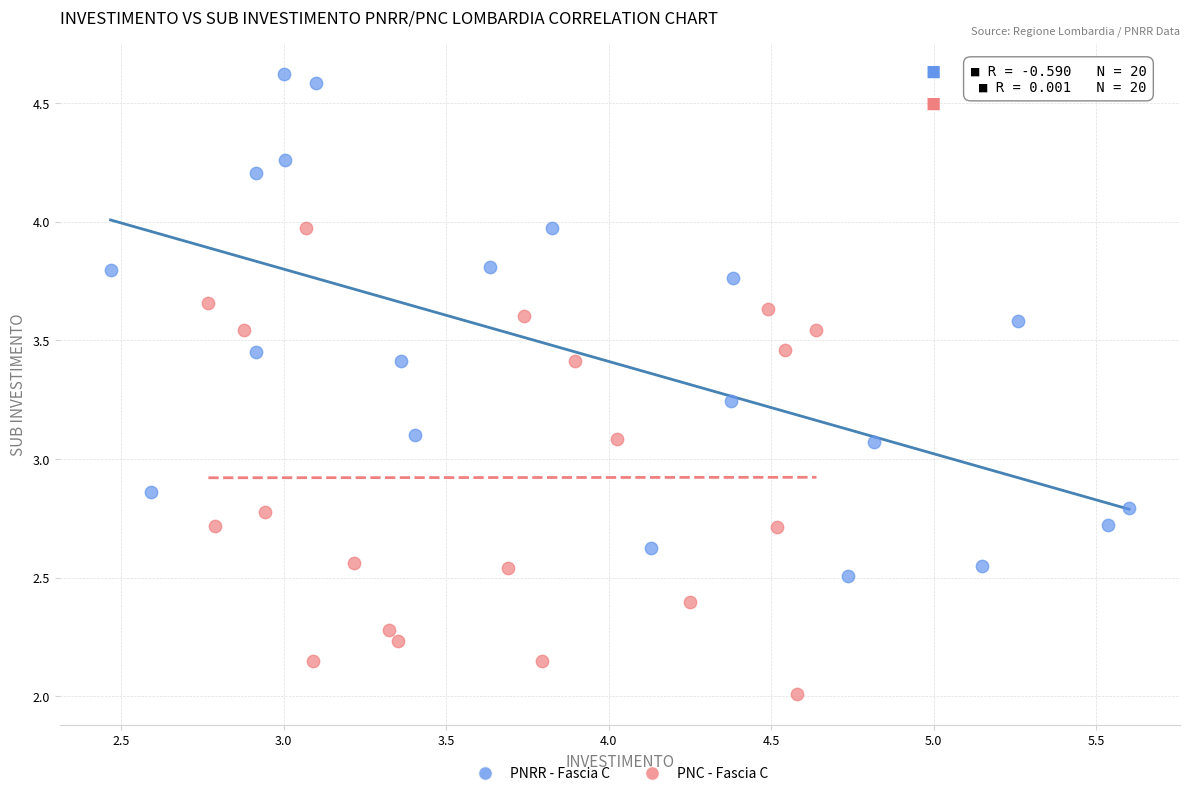

Which series contains the highest Y value?

PNRR - Fascia C